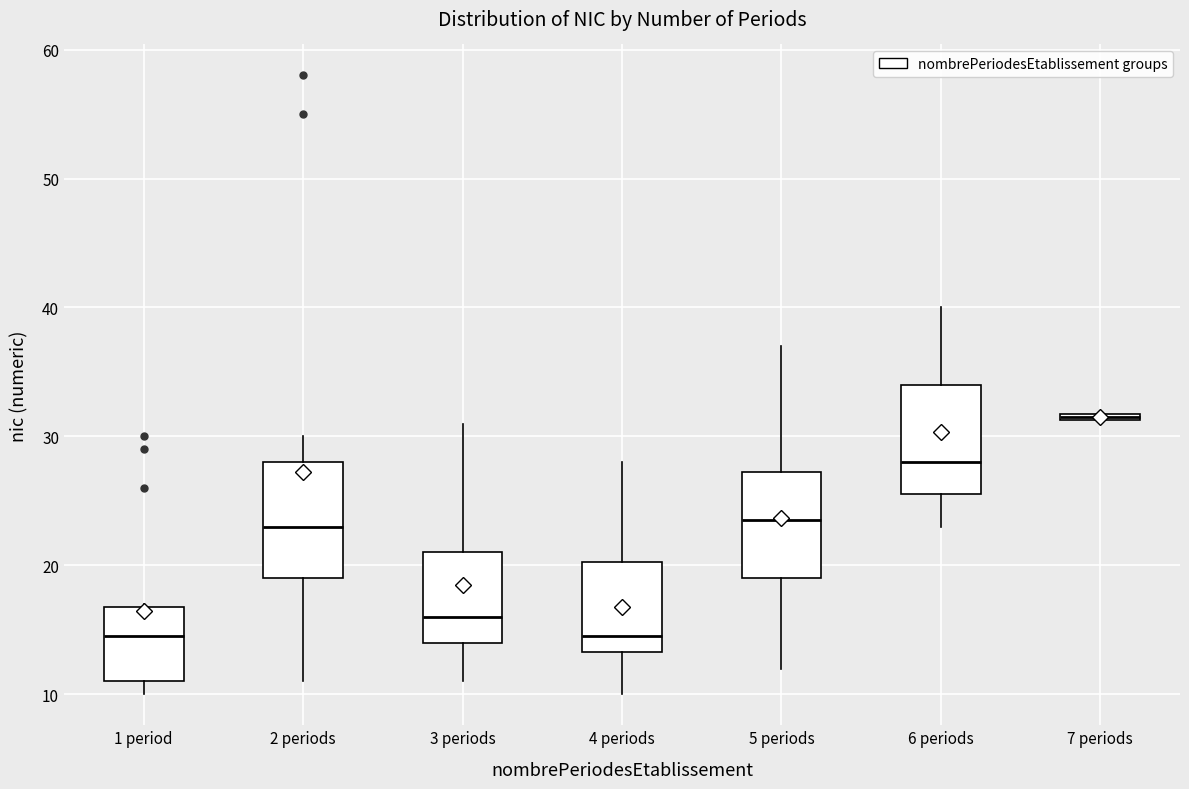

Where does the lower whisker of the box for 2 periods end on the y-axis? The values are not printed on the chart, so give them approximately, as read against the axis.

11